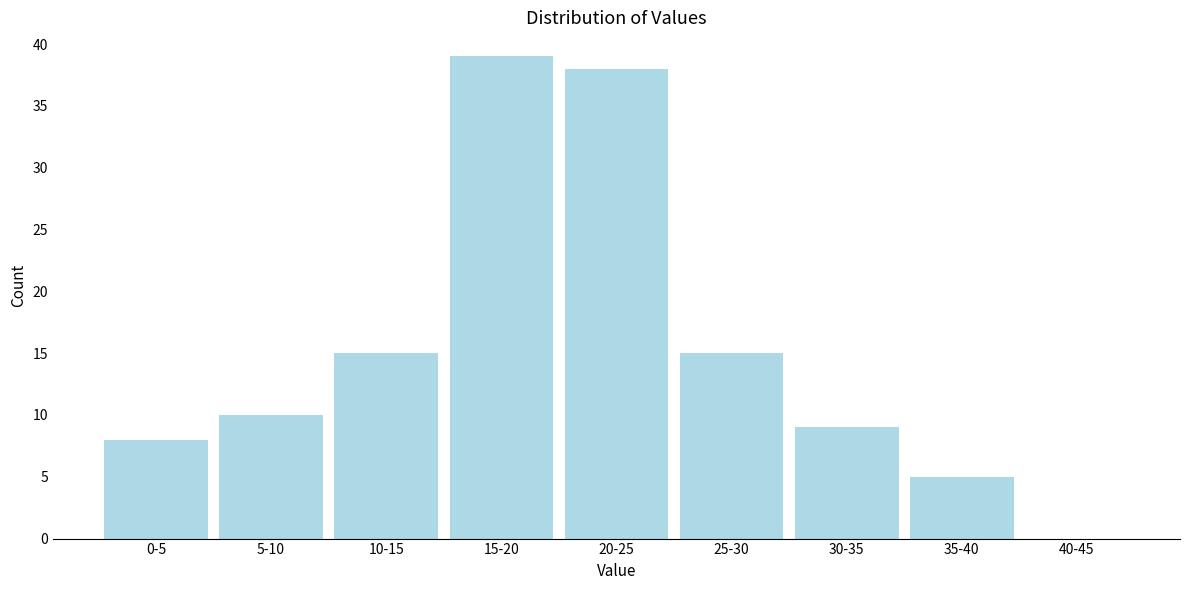

Is it true that the value at 15-20 is 21?

False